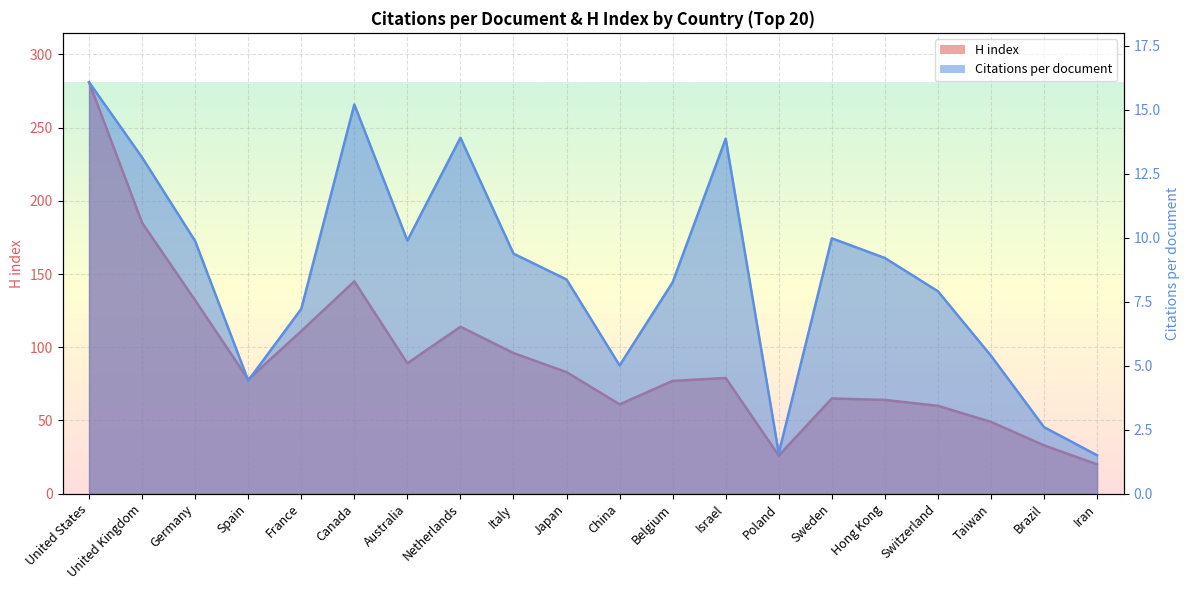

Reading left to right, what are all the values shown in this chart?

Citations per document: 16.1	13.1	9.9	4.4	7.2	15.2	9.9	13.9	9.4	8.4	5.0	8.3	13.9	1.6	10.0	9.2	7.9	5.4	2.6	1.5
H index: 281.0	185.0	132.0	78.0	111.0	145.0	89.0	114.0	96.0	83.0	61.0	77.0	79.0	26.0	65.0	64.0	60.0	49.0	33.0	20.0